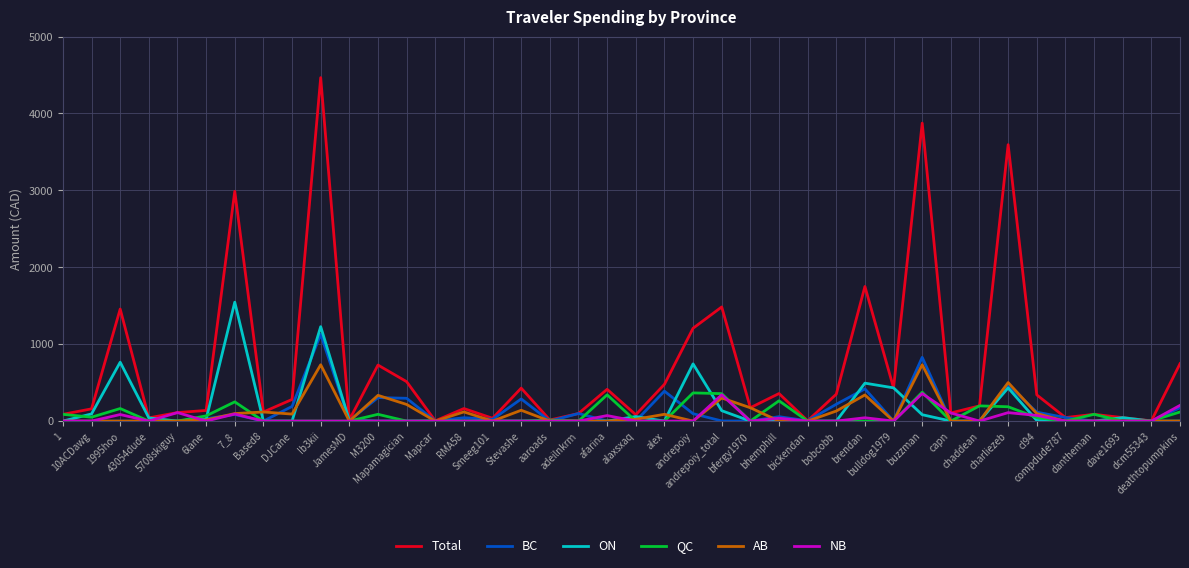

What position from the left is dcm55343?

39